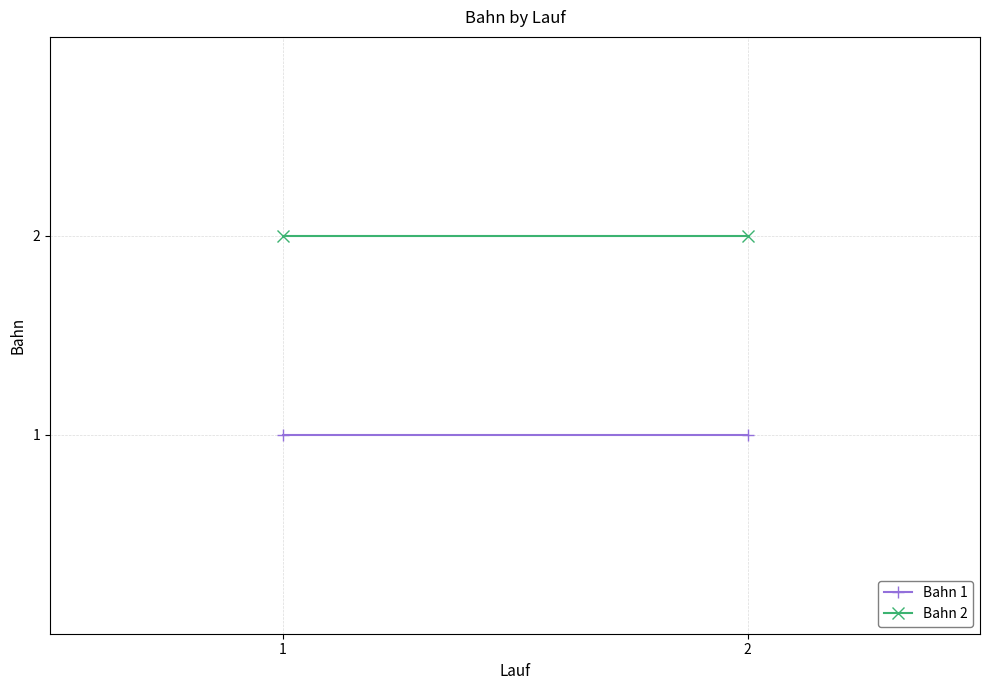

What are all the series names shown in the legend?

Bahn 1, Bahn 2